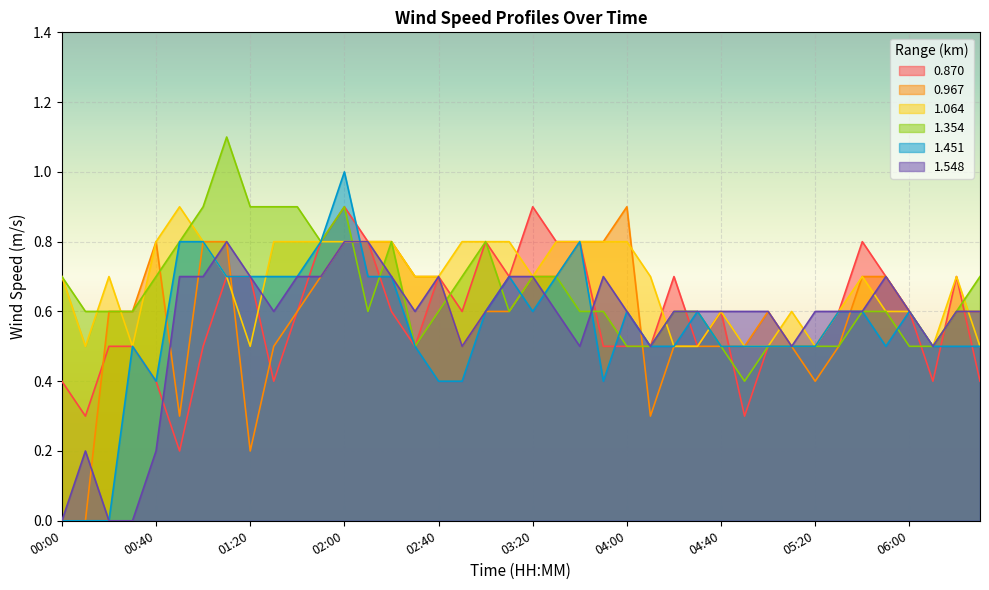

What position from the left is 04:00?

25